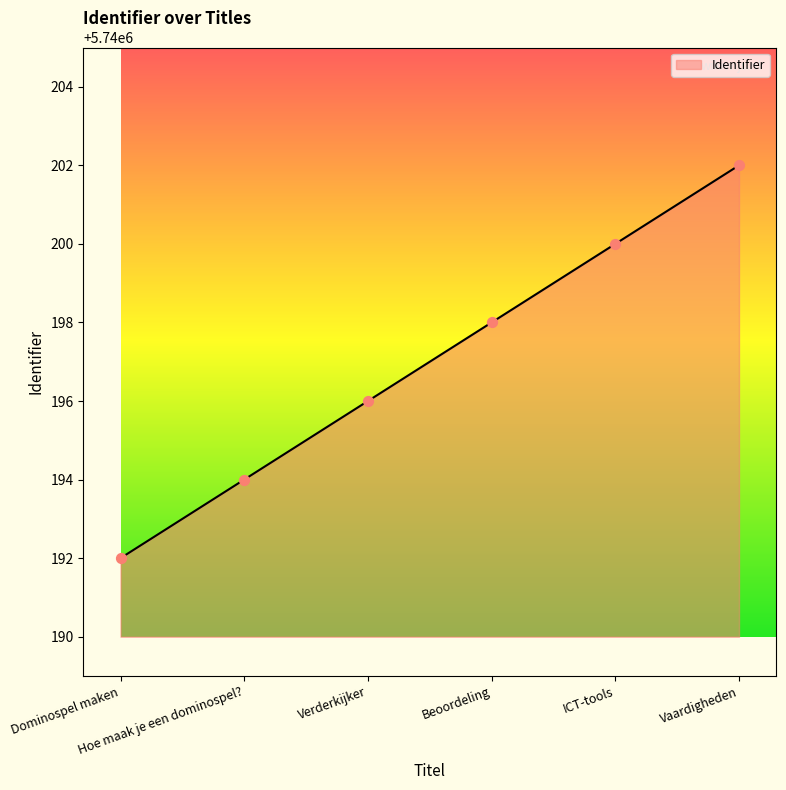

What is the change in value from Verderkijker to ICT-tools?

+4